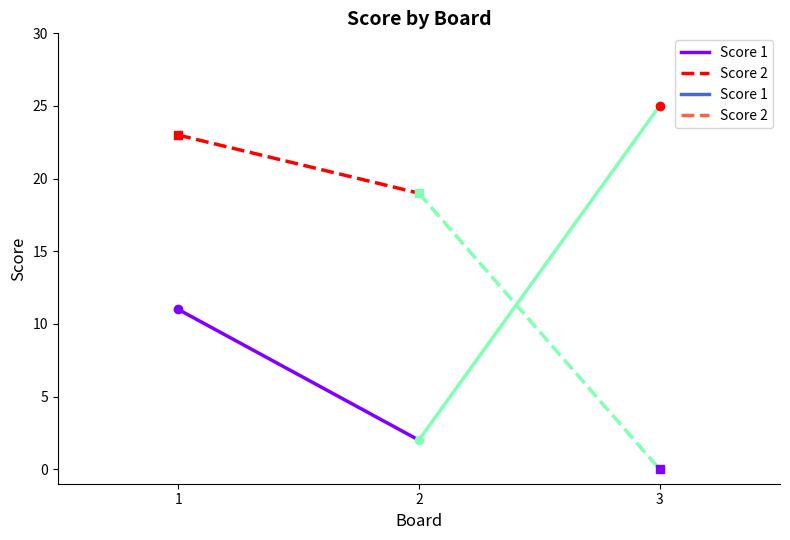

How many values in the Score 1 series are below 11?

1